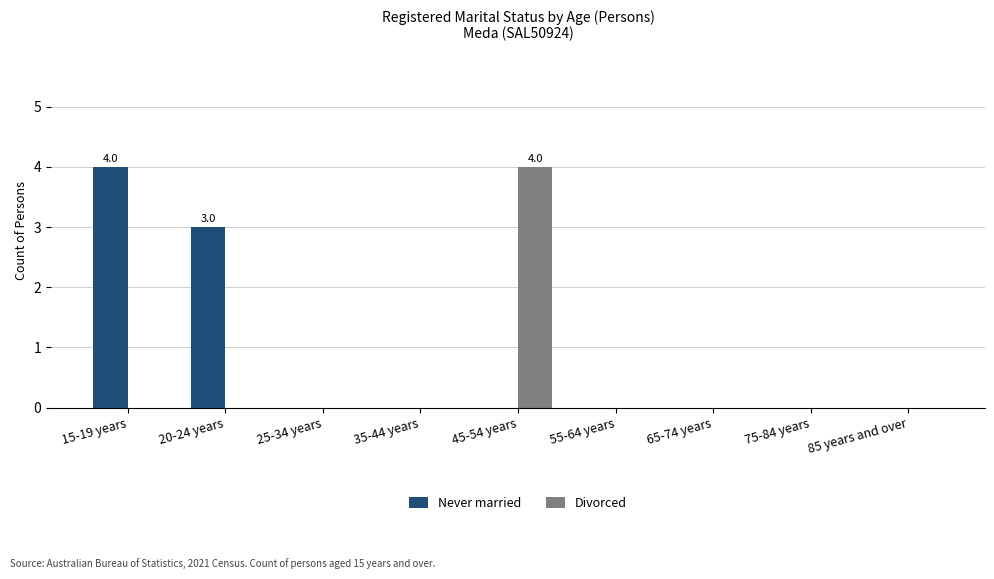

Is the value of Never married at 15-19 years greater than the value of Divorced at 15-19 years?

Yes